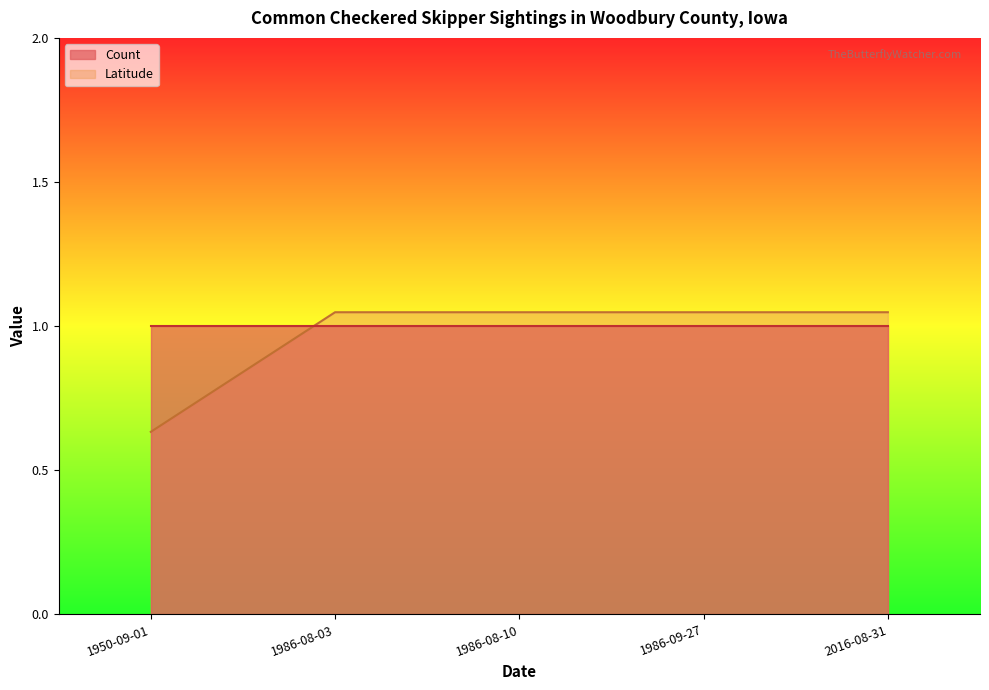

At which label is the value closest to 0?

1950-09-01